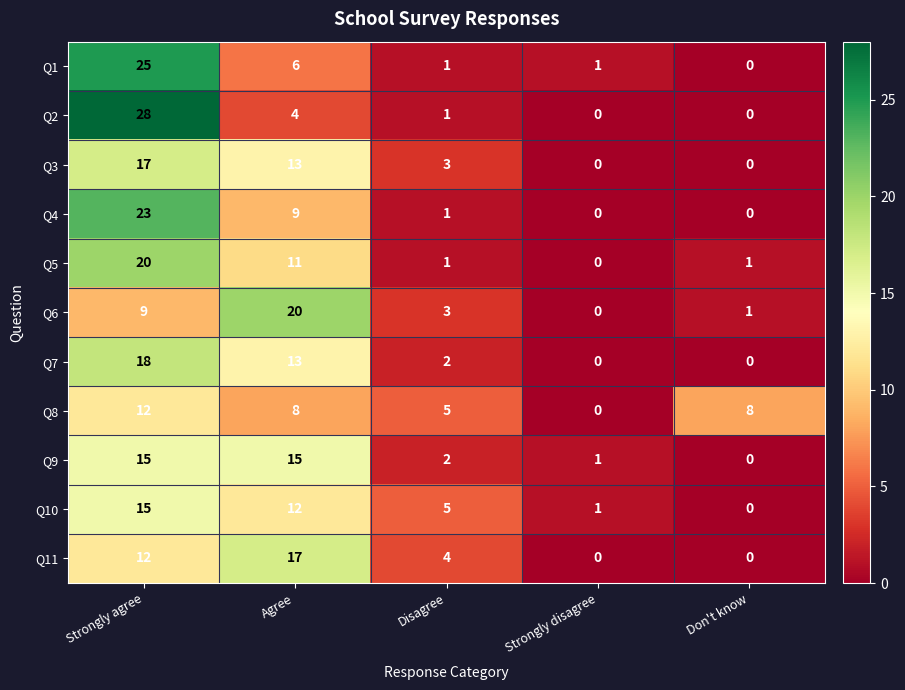

Is the value of Q4 at Strongly agree greater than the value of Q11 at Agree?

Yes